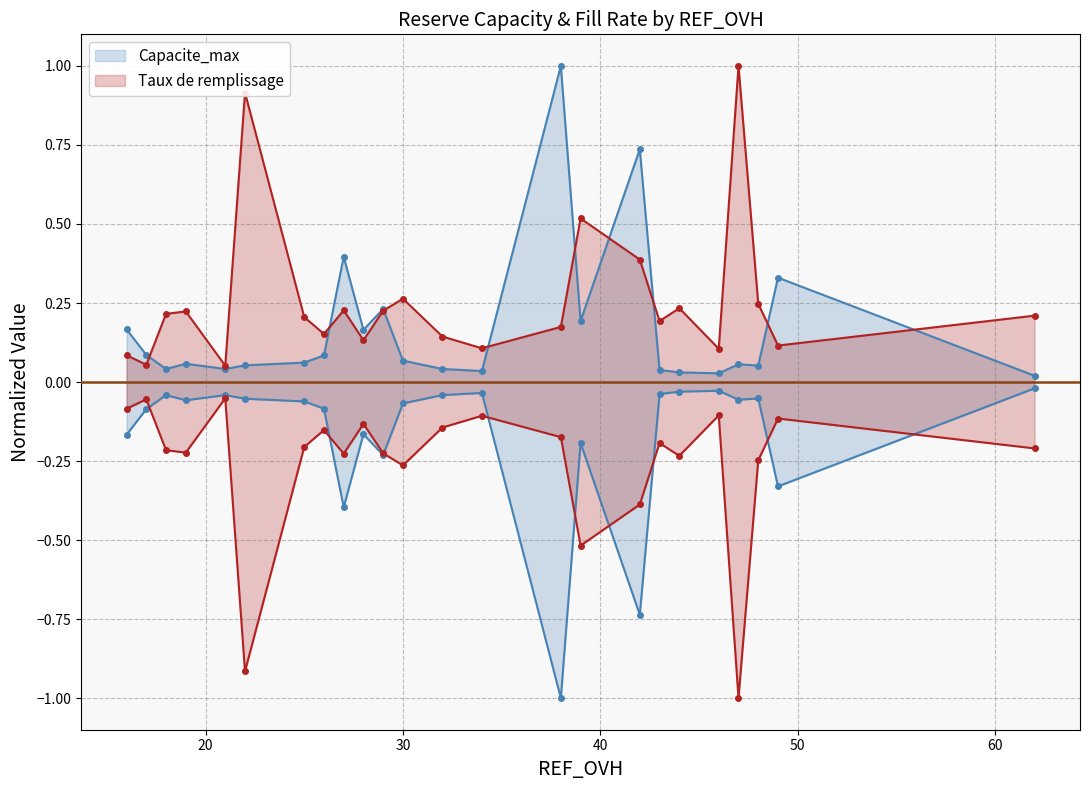

At which category does Capacite_max reach its first local valley?

18